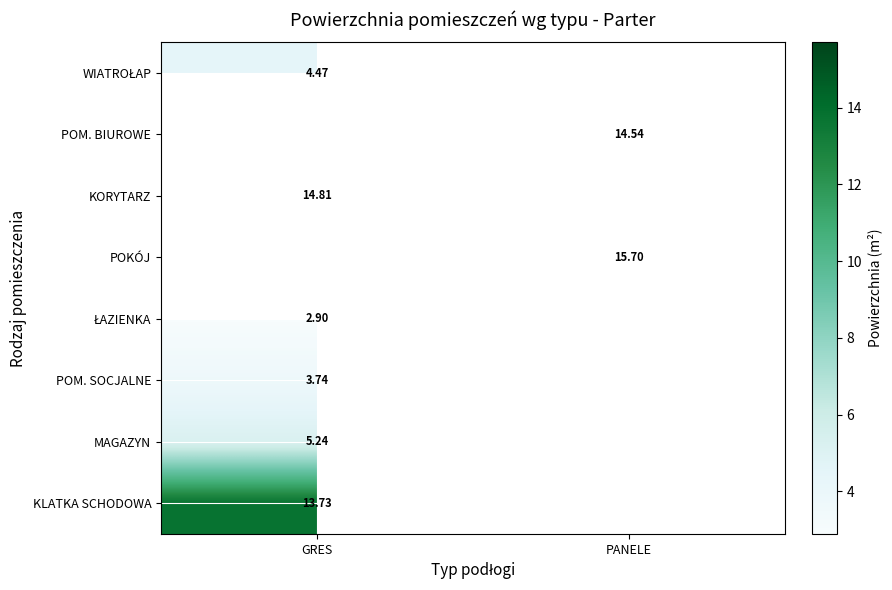

What is the minimum value shown in the chart?

2.9